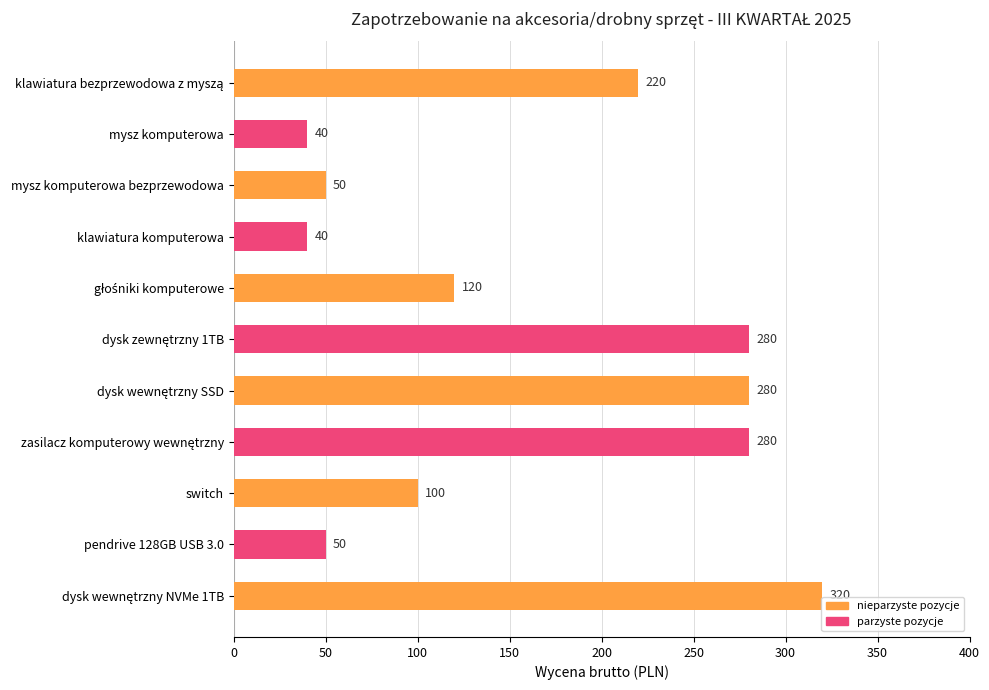

Are the bars grouped side by side (vs. stacked)?

No